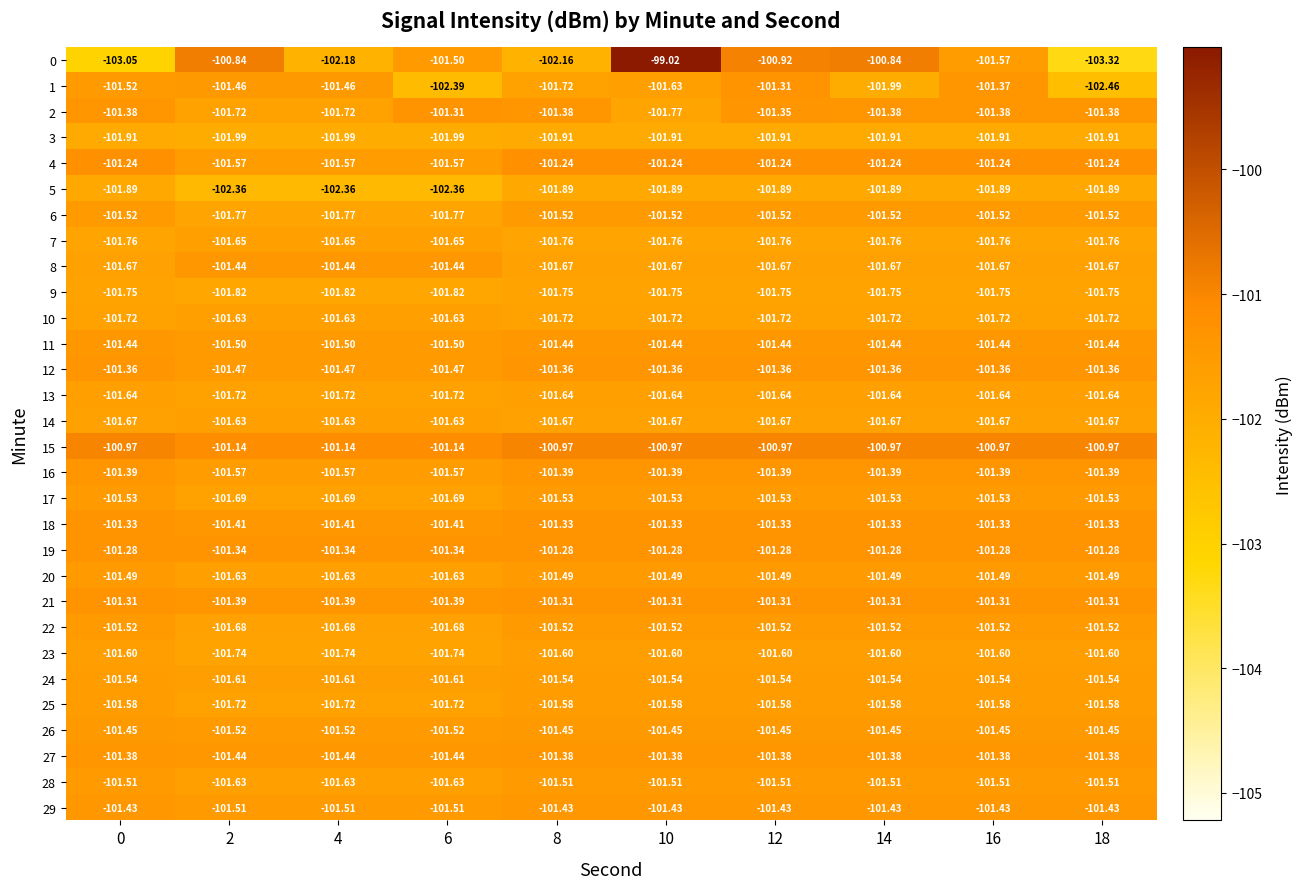

Is the value of 23 at 14 greater than the value of 12 at 10?

No